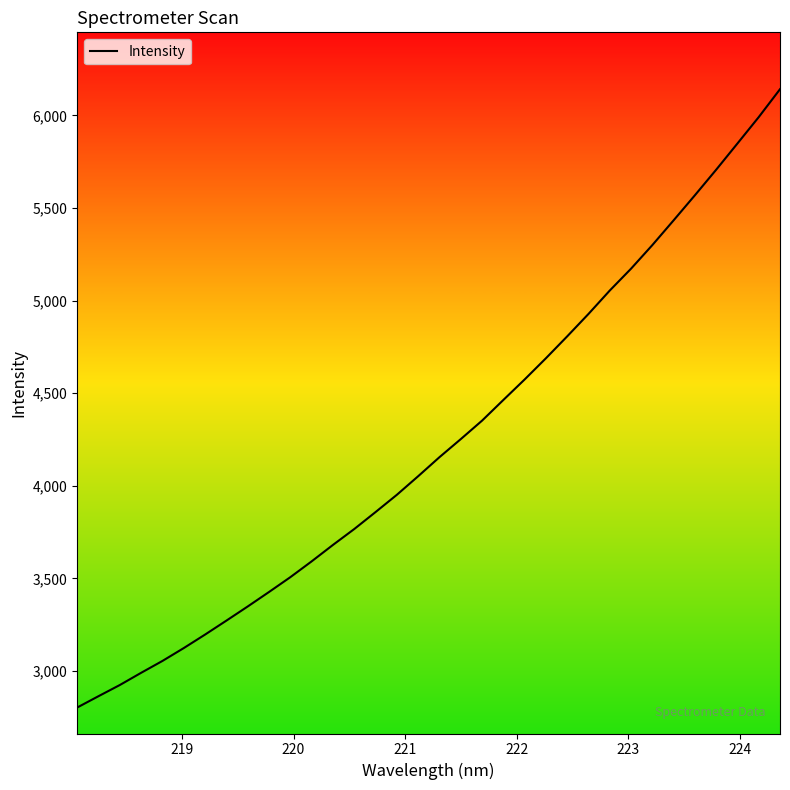

What is the difference between the maximum and minimum values?

3337.9